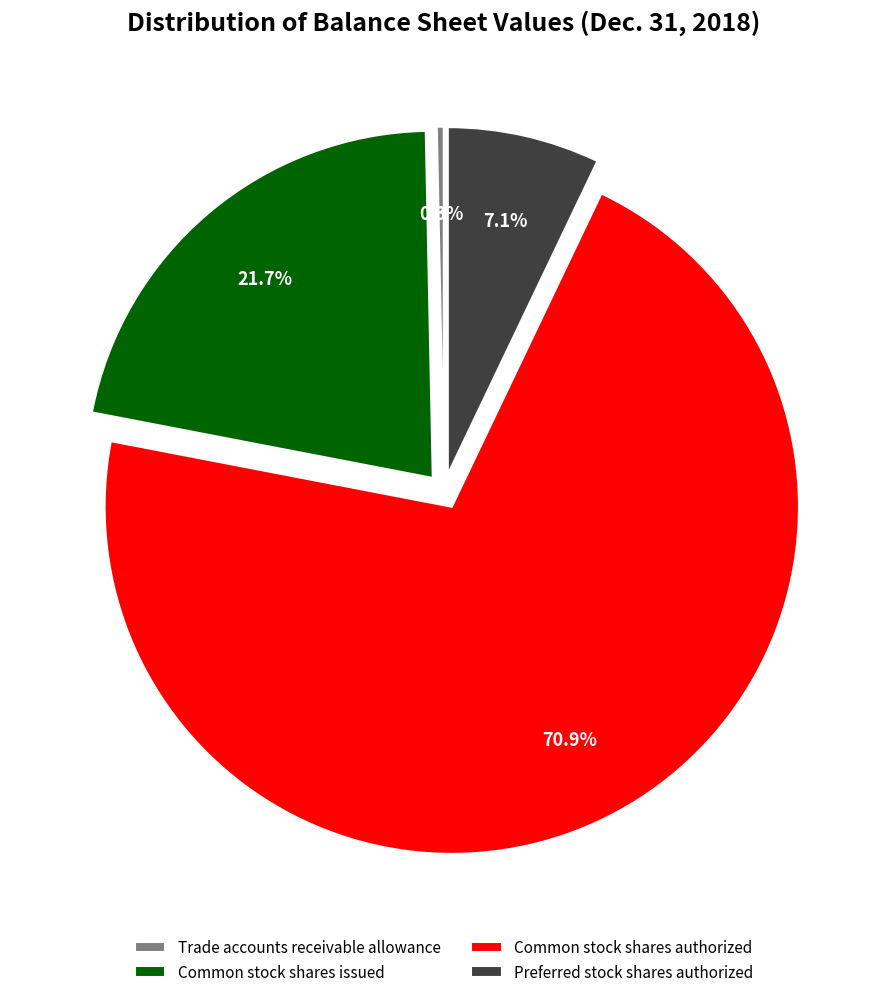

Which slice is the largest?

Common stock shares authorized